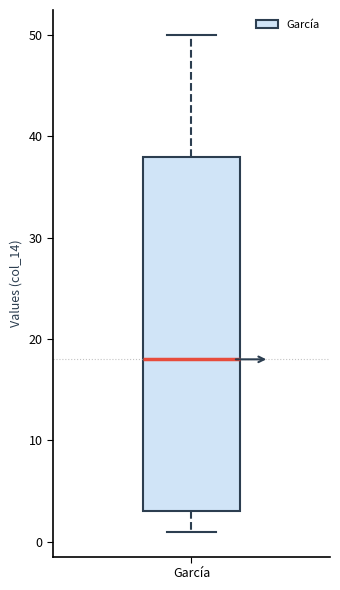

Where does the upper whisker of the box for García end on the y-axis? The values are not printed on the chart, so give them approximately, as read against the axis.

50